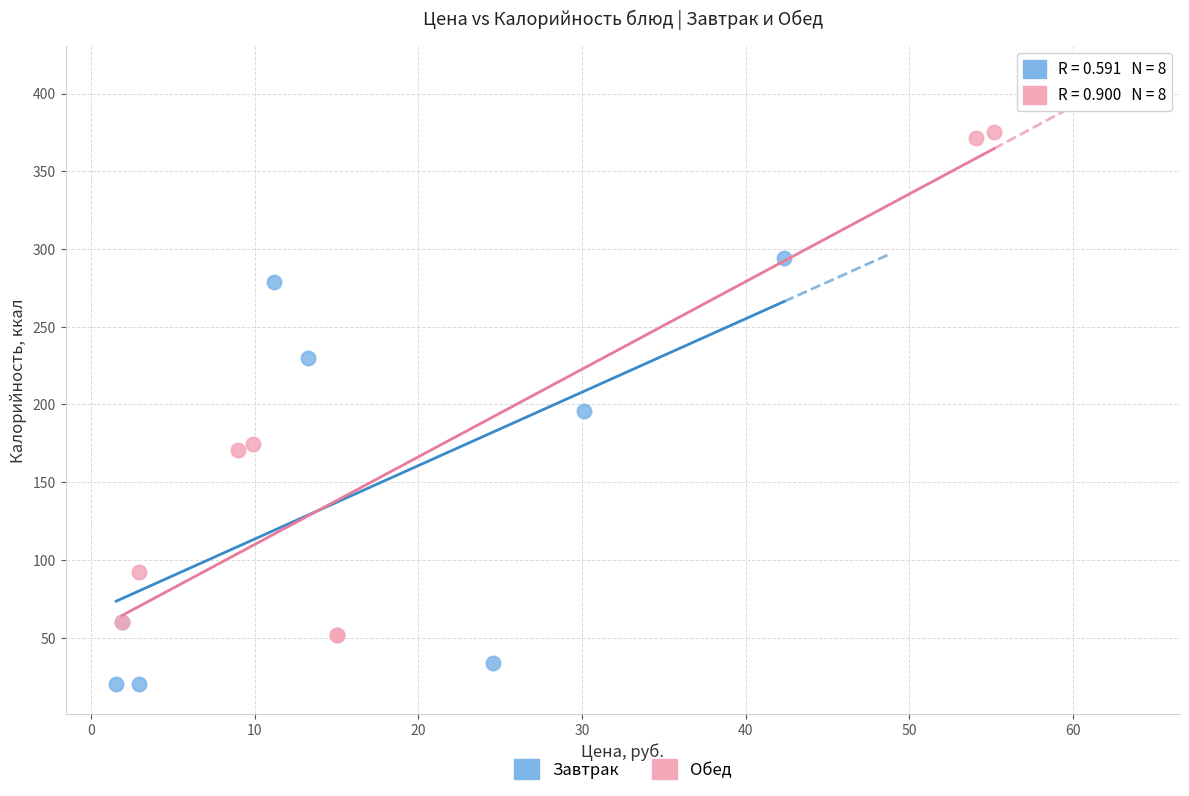

Which series has the largest Y range (max minus min)?

Обед